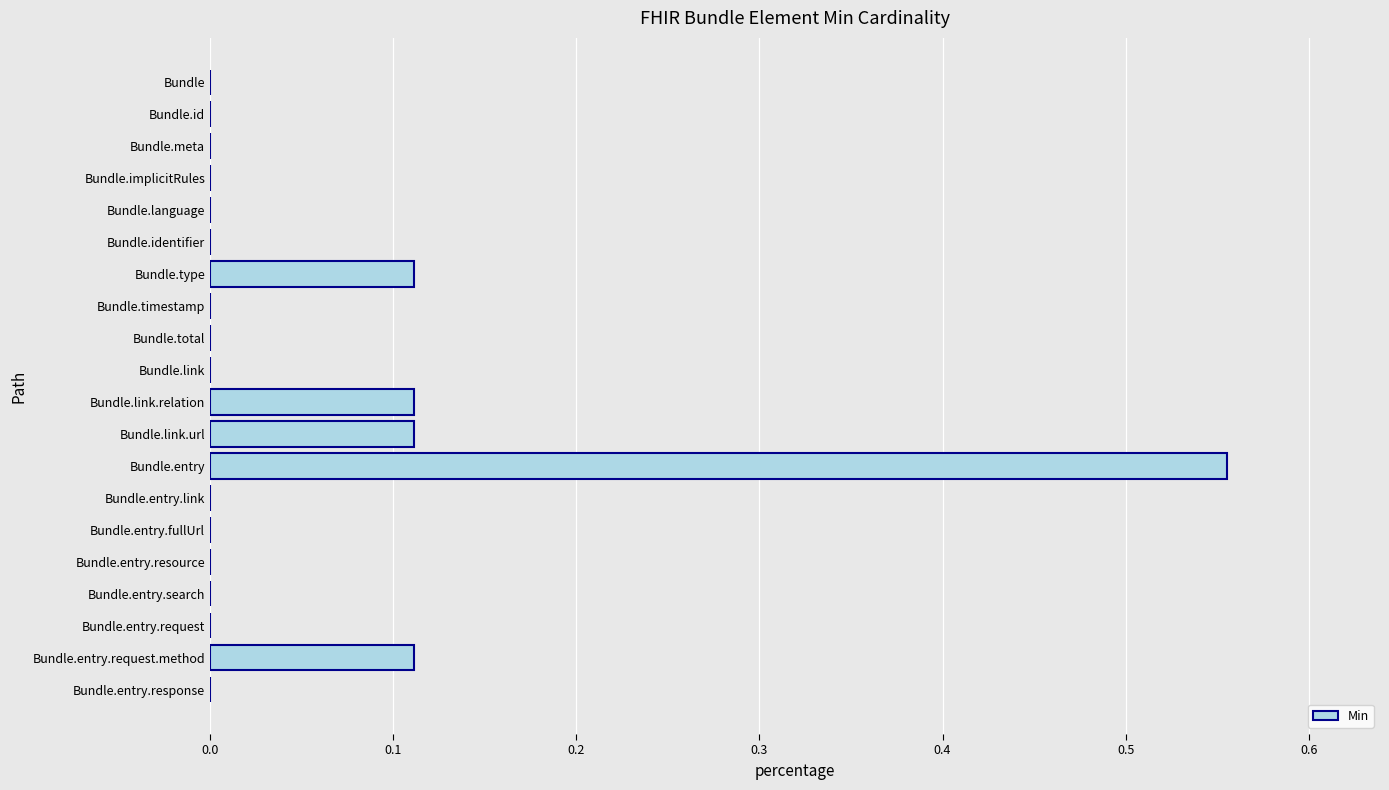

How many distinct data groups are displayed?

1